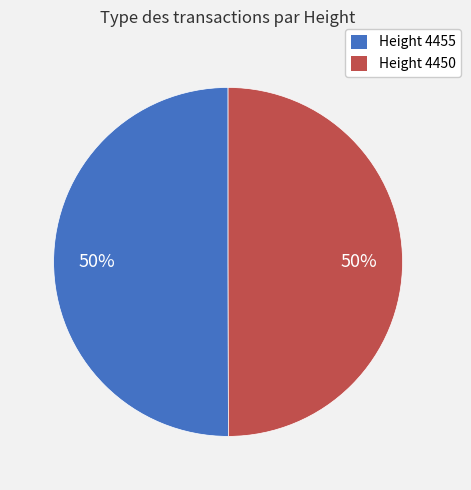

What is the ratio of the value at Height 4455 to the value at Height 4450?

1.0